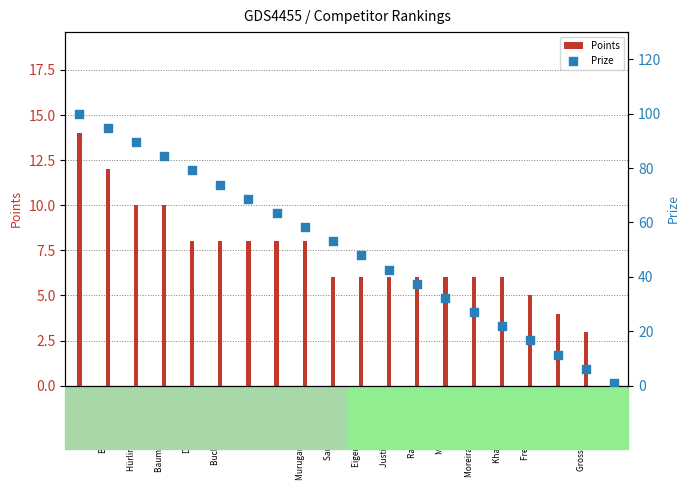

At how many categories does at least one series exceed 57?

9